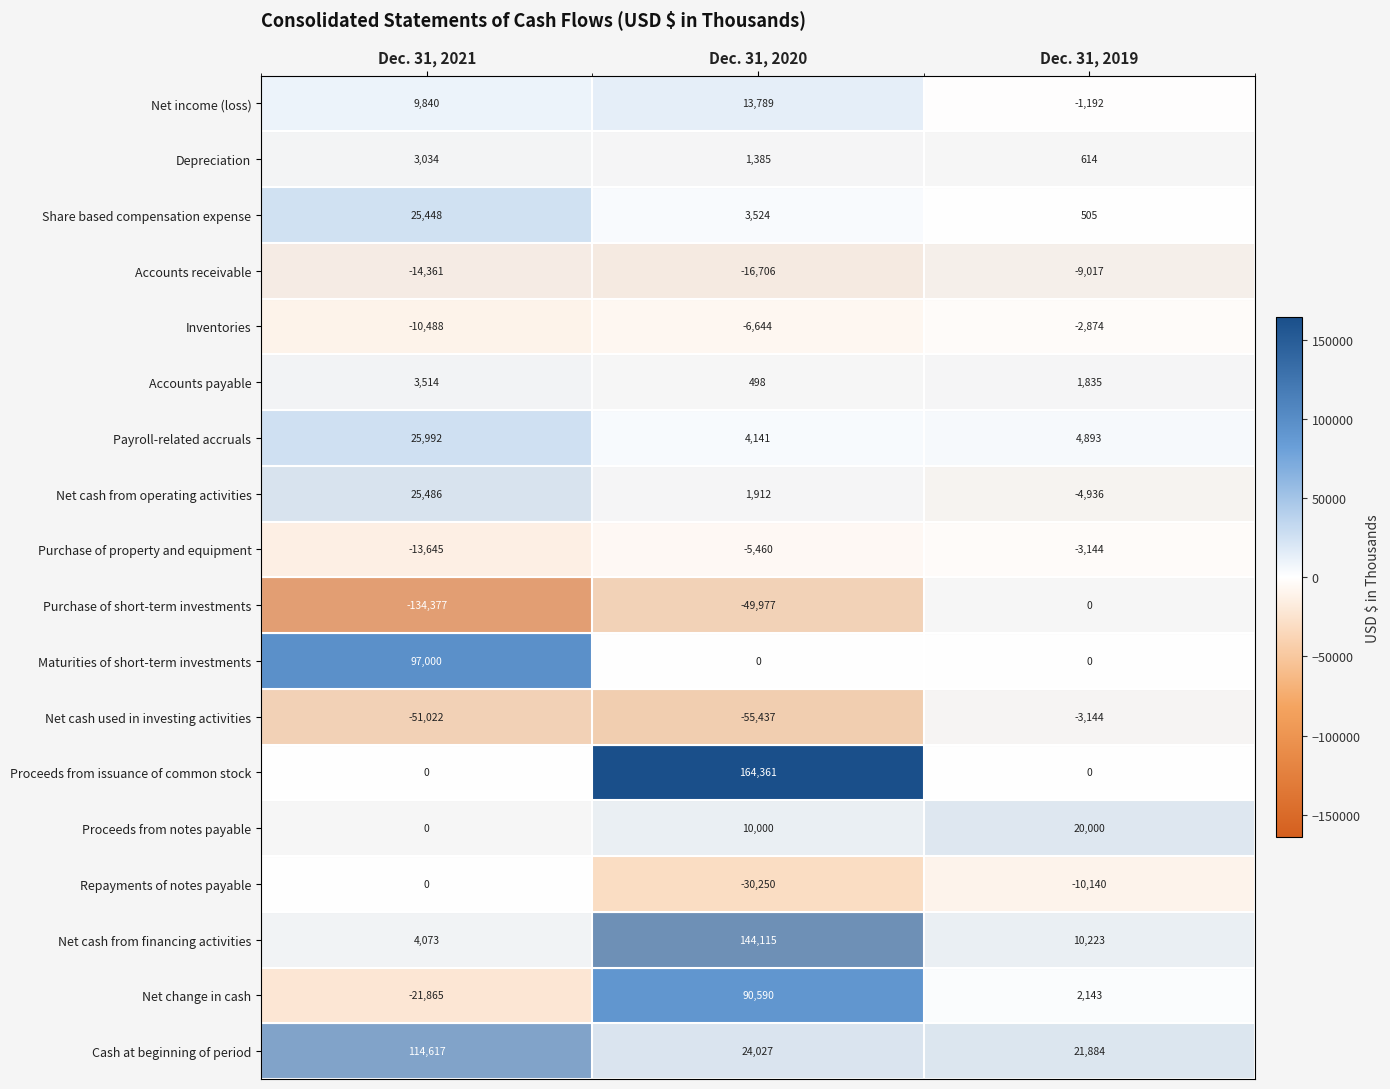

What is the difference between the maximum and minimum values in the Proceeds from issuance of common stock series?

164361